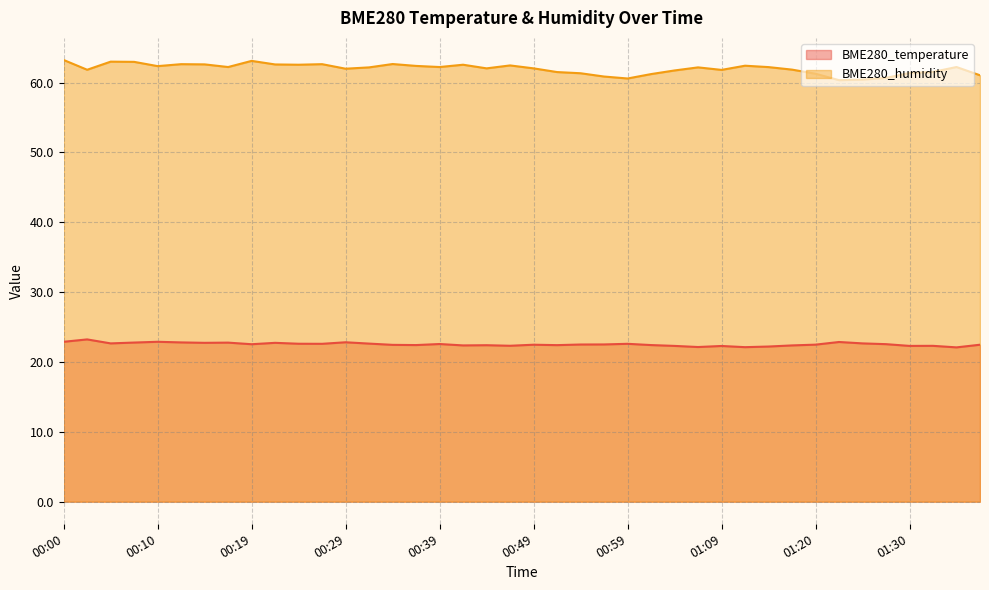

At which label does BME280_humidity first exceed 62?

00:00